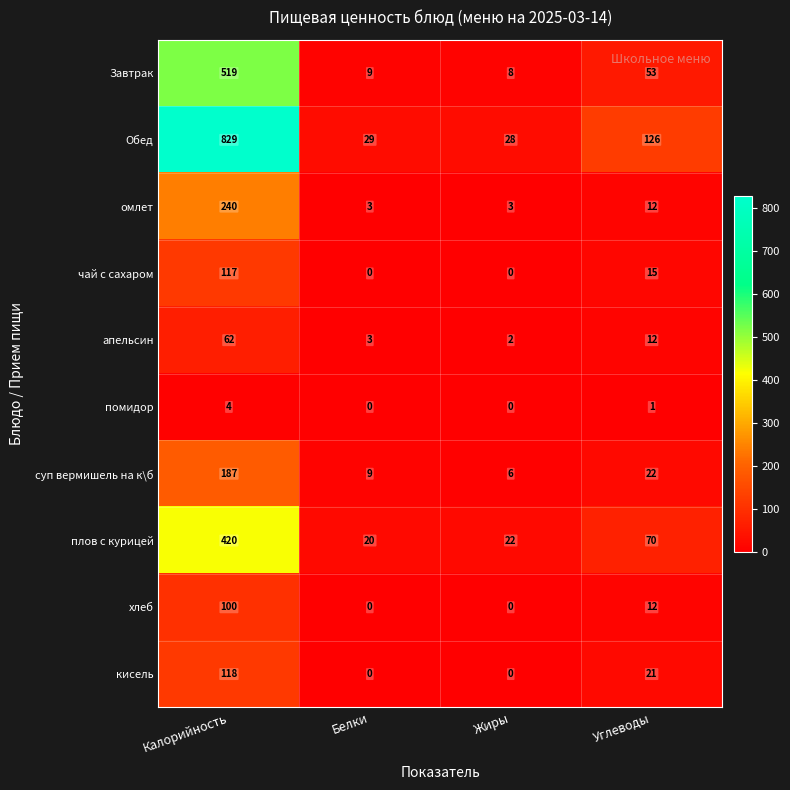

What is the difference between the second highest and second lowest values in the плов с курицей series?

48